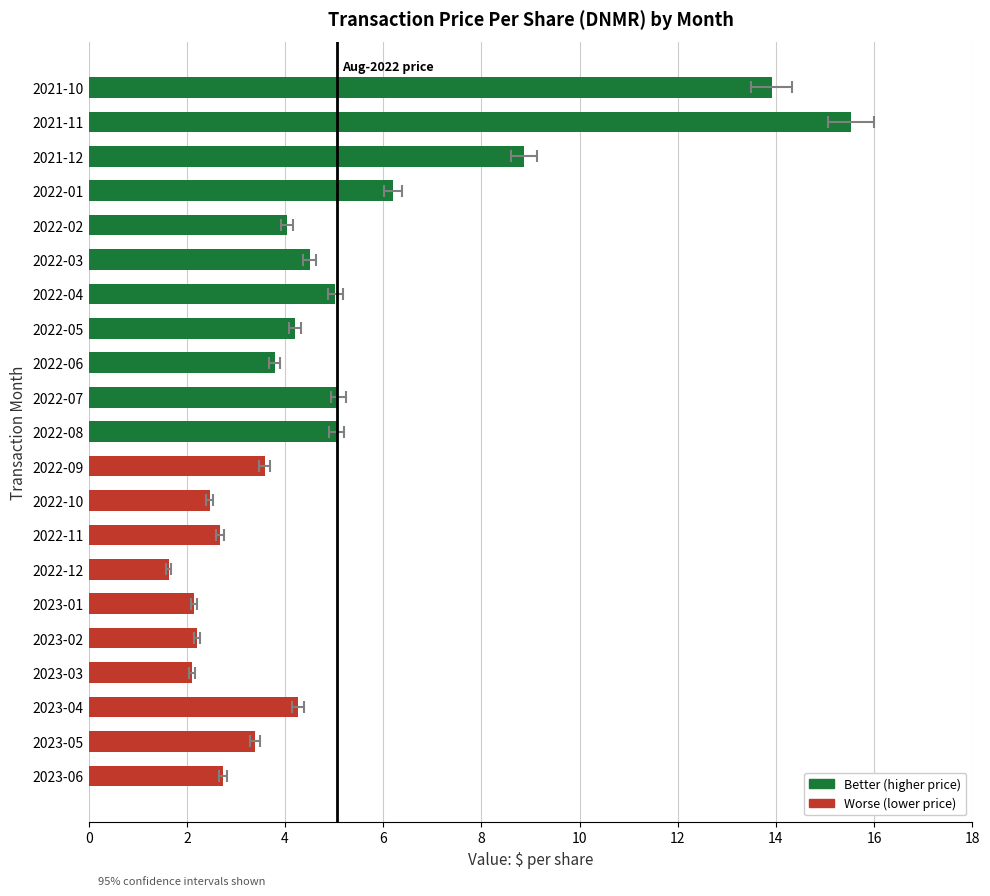

Are the bars grouped side by side (vs. stacked)?

No